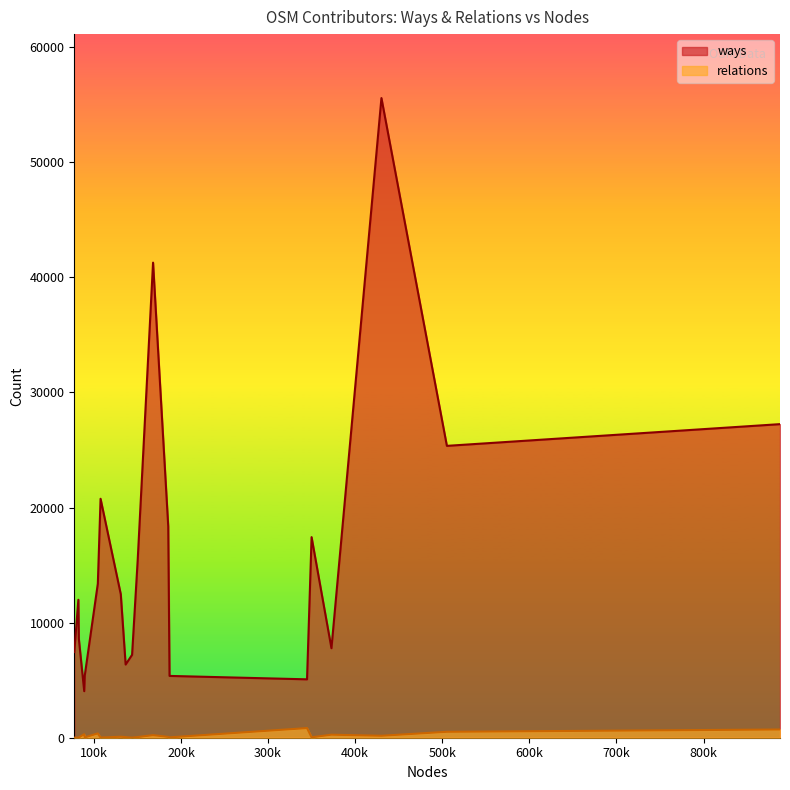

What is the minimum value for ways?

4045